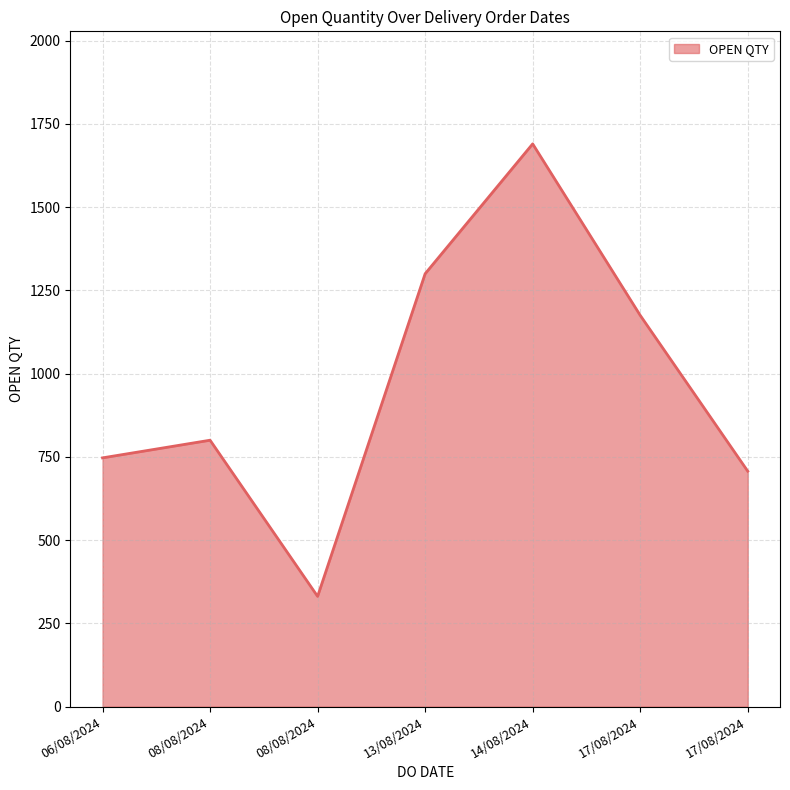

At which label is the value closest to 1010?

17/08/2024